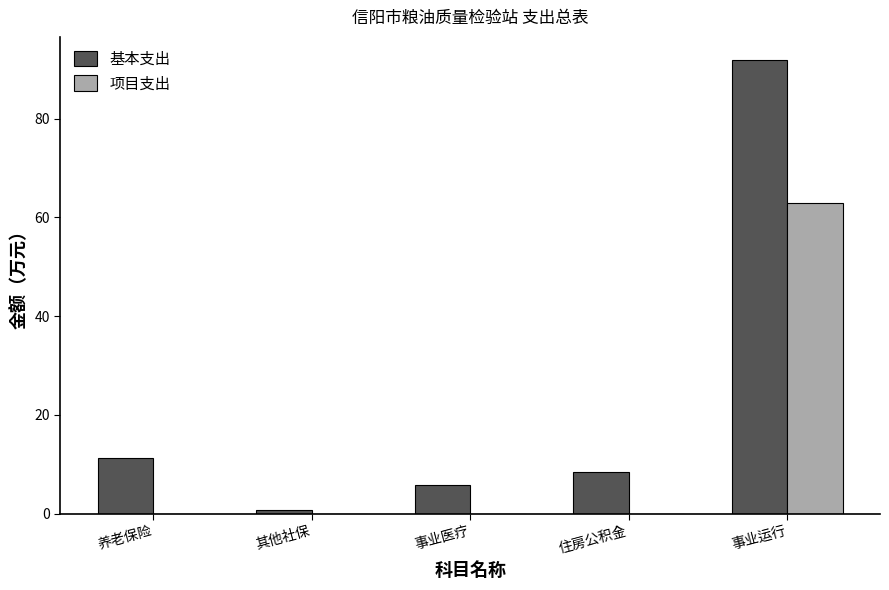

Are the bars grouped side by side (vs. stacked)?

Yes